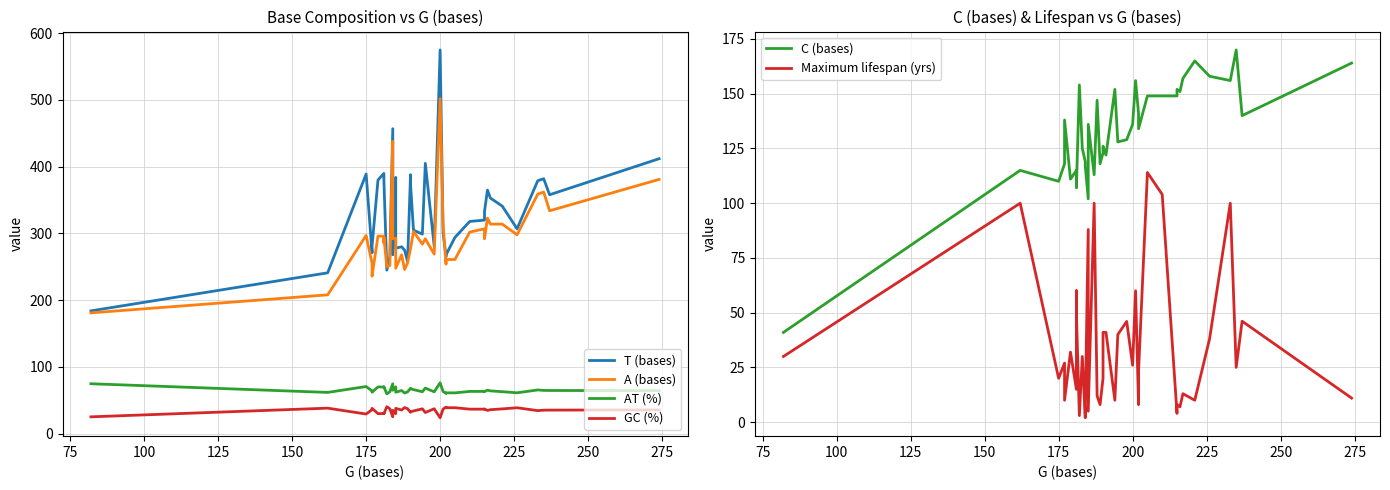

What is the sum of all A (bases) values?

11771.0